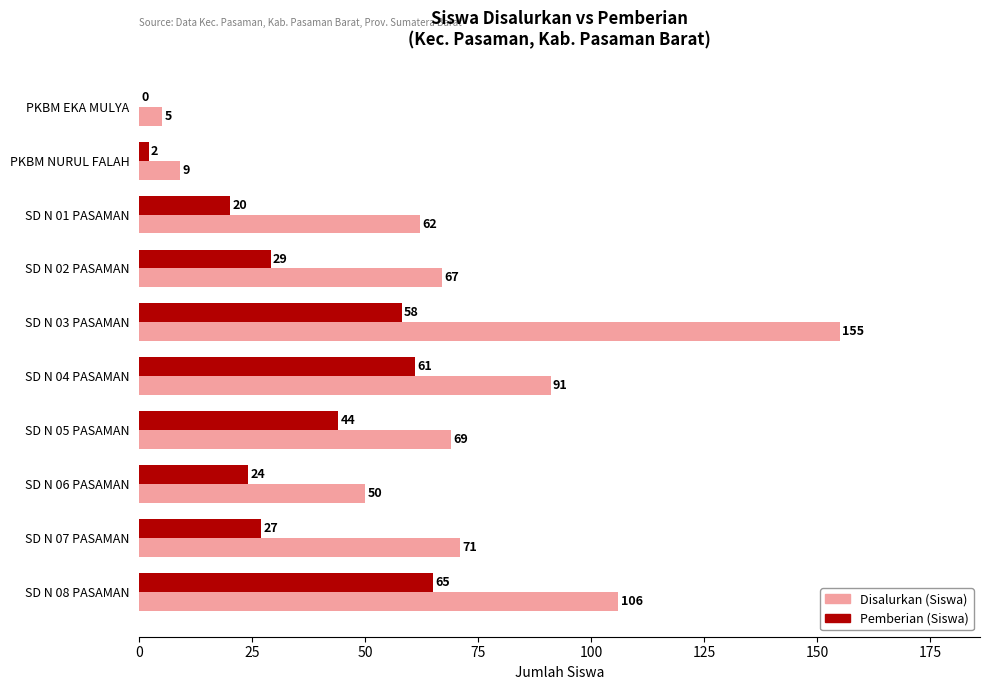

Which series changed the most between PKBM EKA MULYA and SD N 02 PASAMAN?

Disalurkan (Siswa)